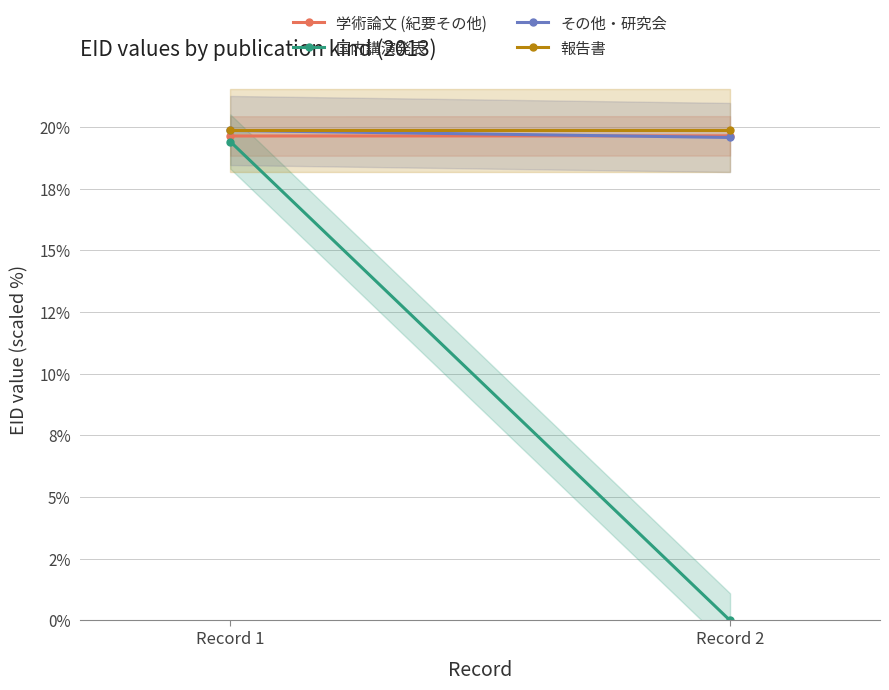

What are all the series names shown in the legend?

学術論文 (紀要その他), 国内講演発表, その他・研究会, 報告書